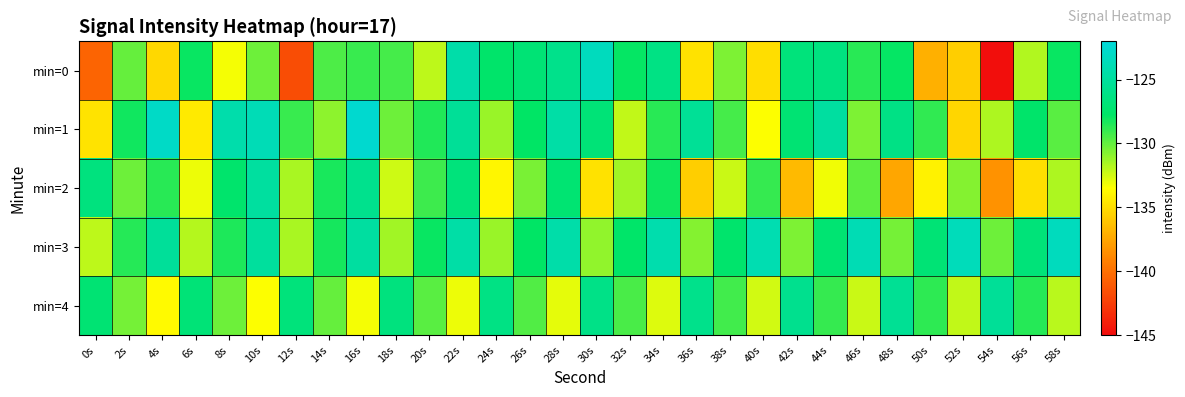

Which series has the largest range (max minus min)?

min=0